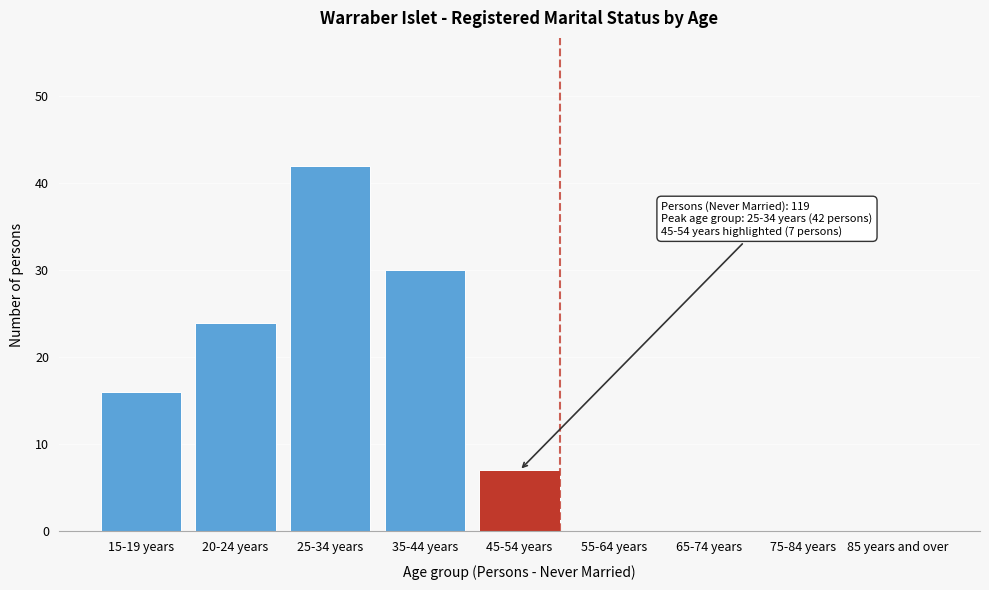

Reading left to right, what are all the values shown in this chart?

15-19 years=16	20-24 years=24	25-34 years=42	35-44 years=30	45-54 years=7	55-64 years=0	65-74 years=0	75-84 years=0	85 years and over=0